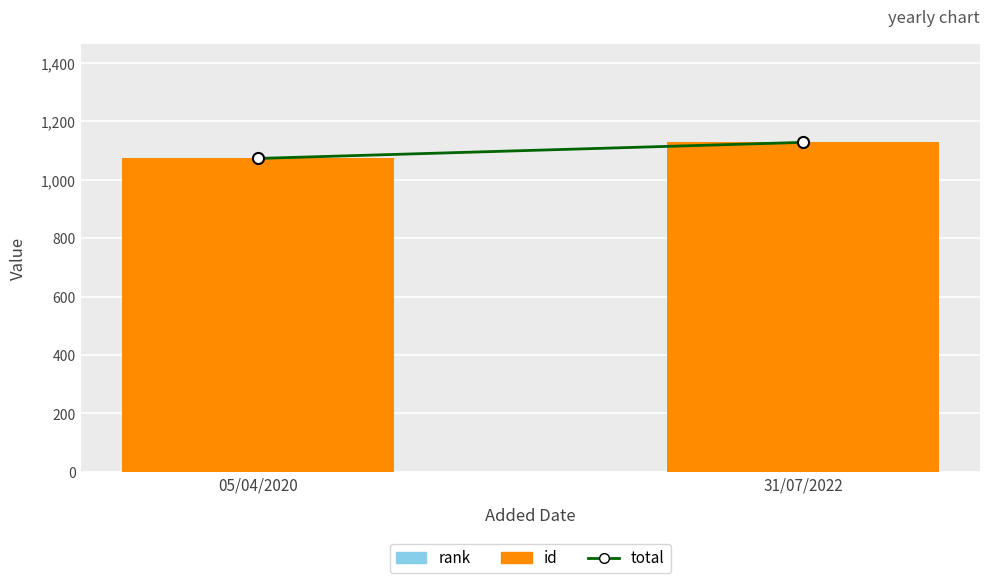

What is the maximum value for rank?

1